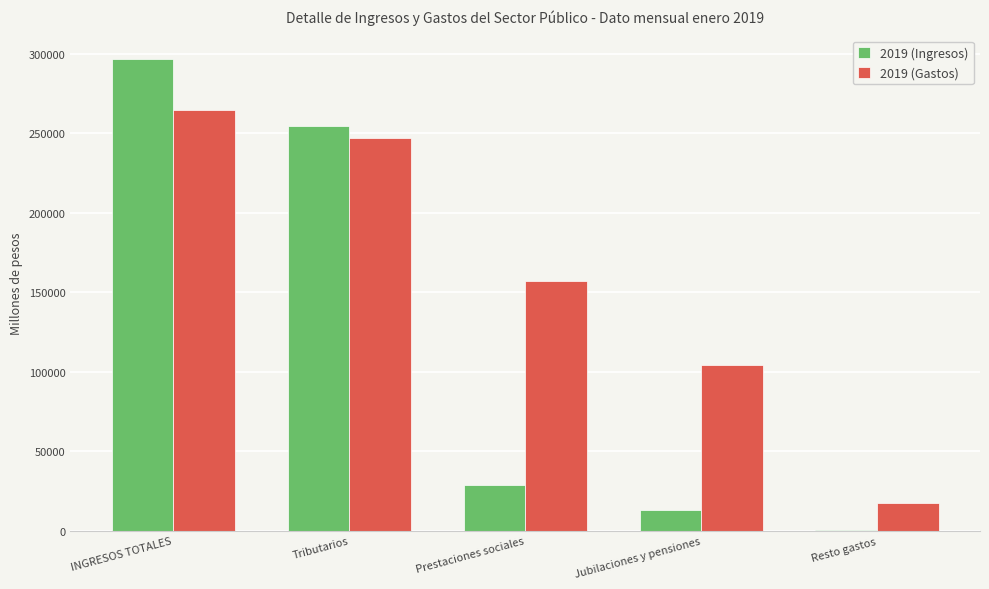

What is the total value across all series at Resto gastos?

17807.6